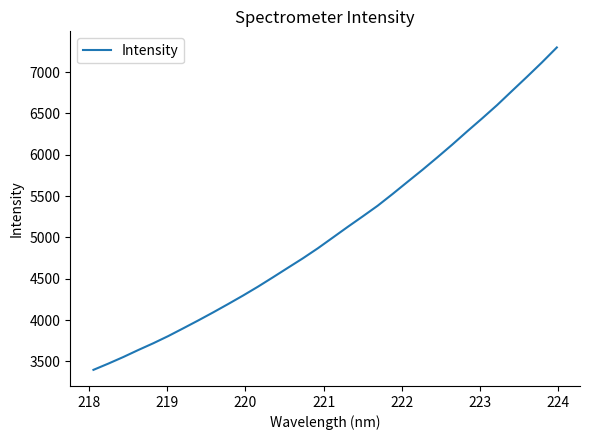

What is the difference between the maximum and minimum values?

3900.7